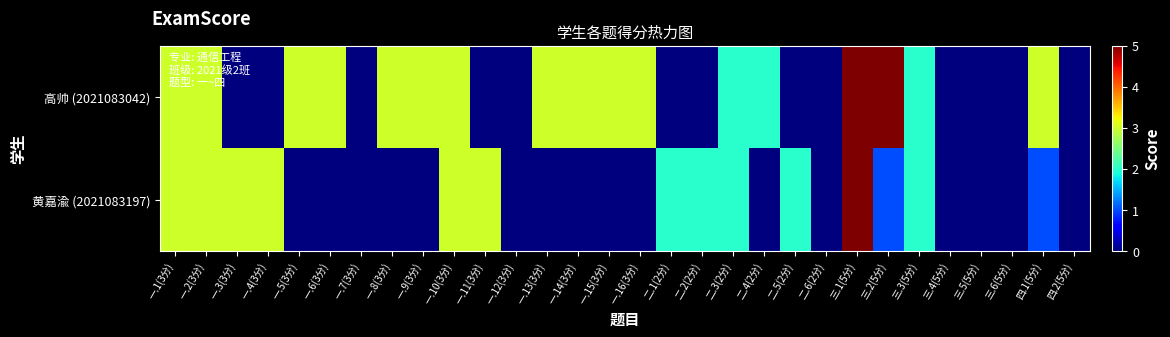

How many data points does each series have?

30